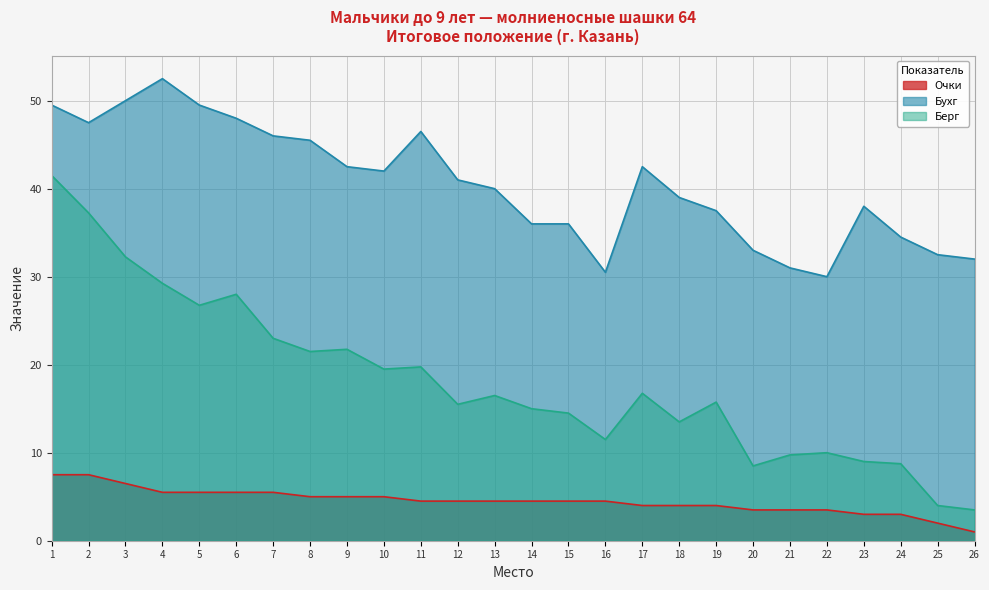

What is the maximum value shown in the chart?

52.5